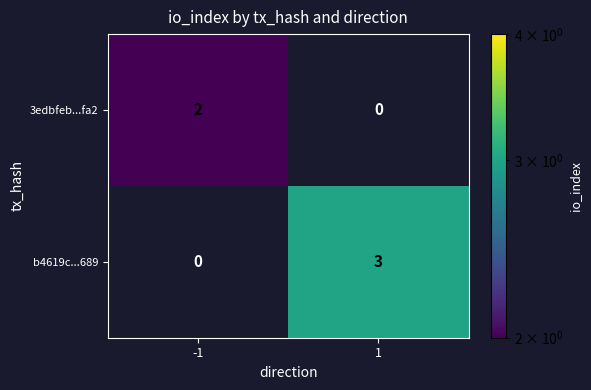

List the series in order of their overall mean, highest first.

b4619c...689, 3edbfeb...fa2